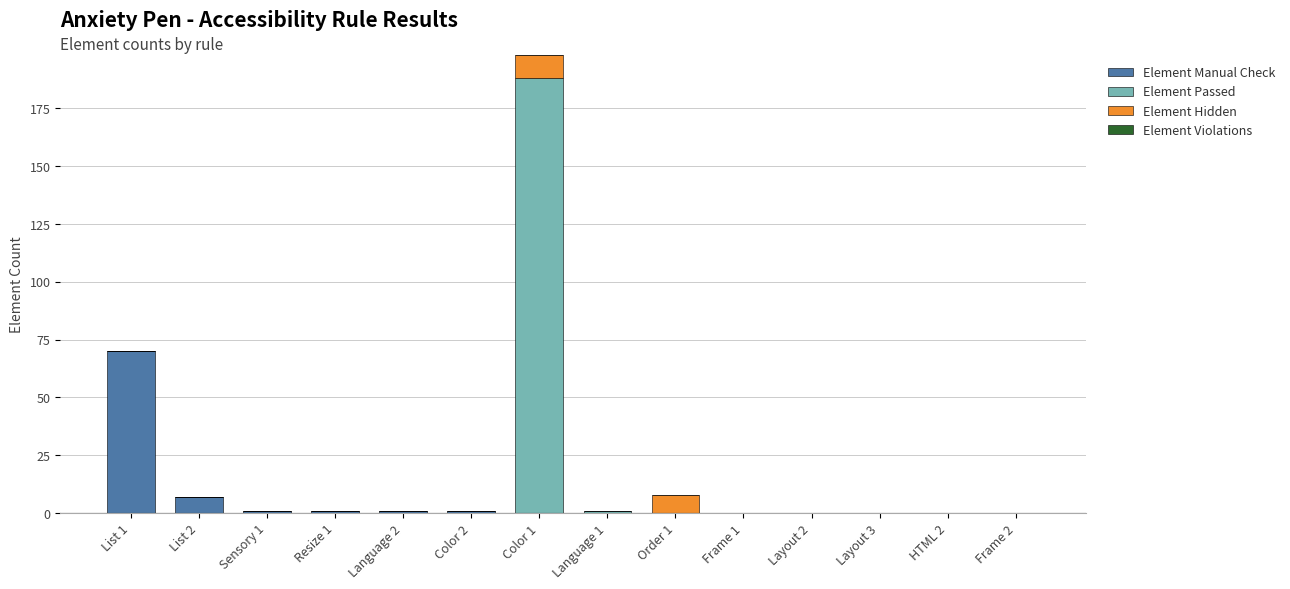

What is the total value across all series at List 2?

7